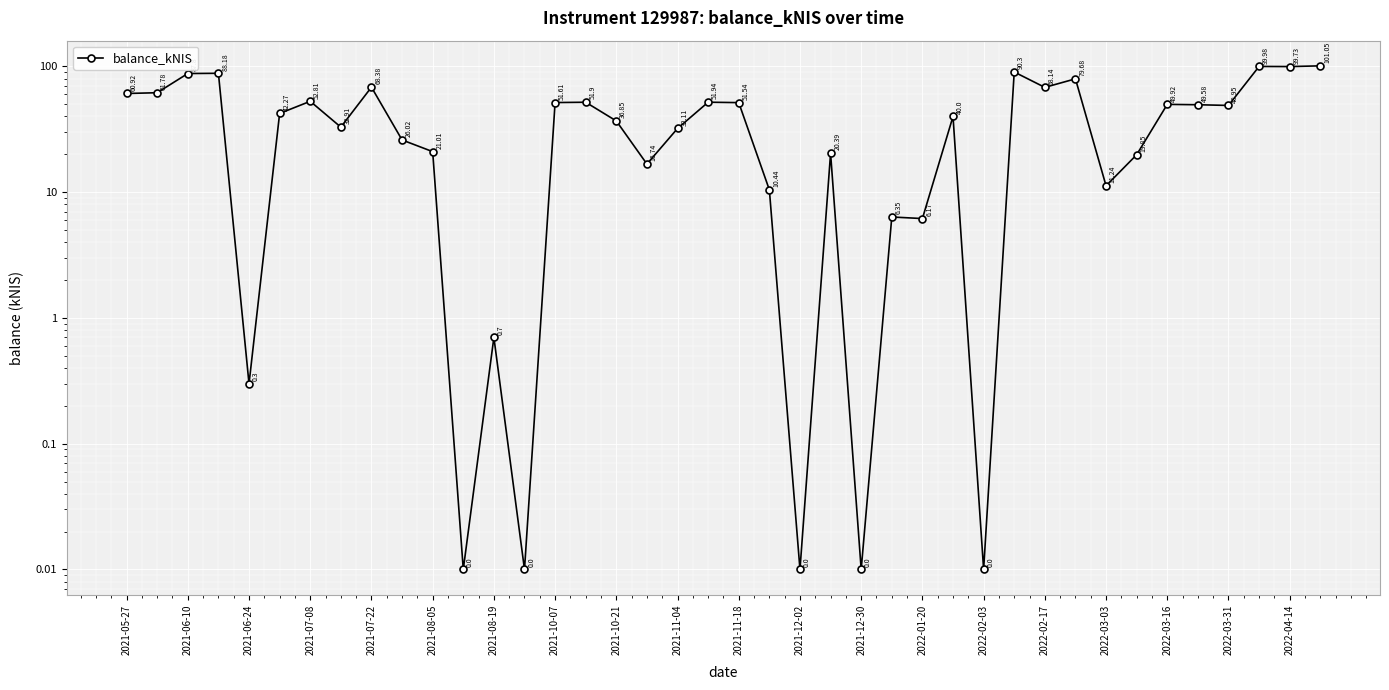

What is the difference between the values at 37 and 25?

93.6